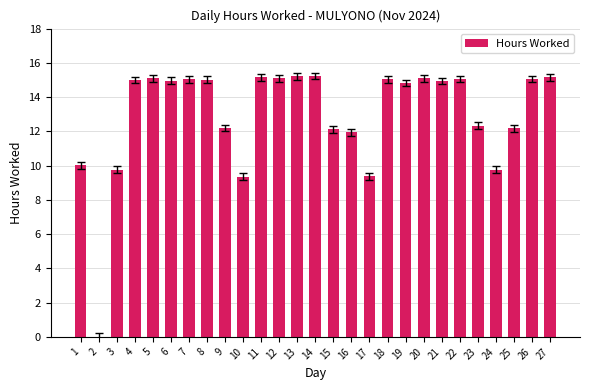

Between 13 and 19, which is larger?

13